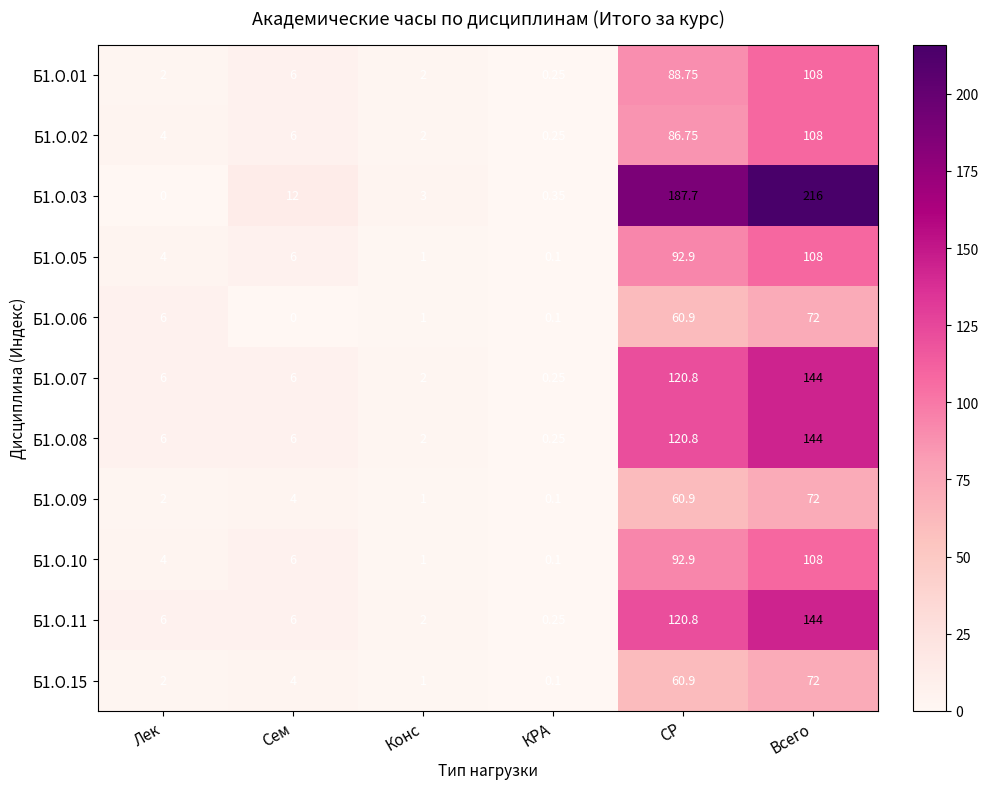

Count the number of data series in this chart.

11